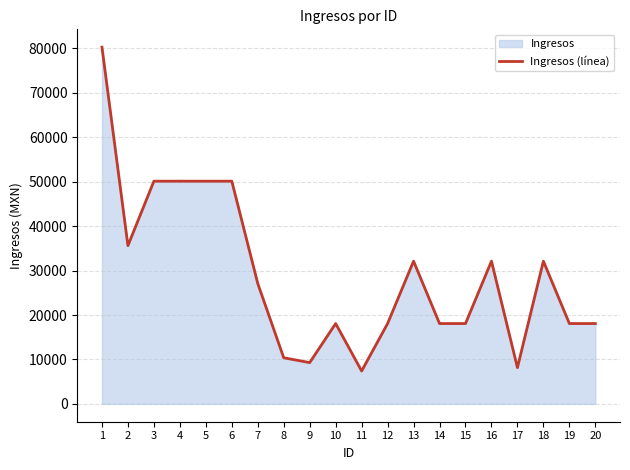

How many values are below 27093?

10